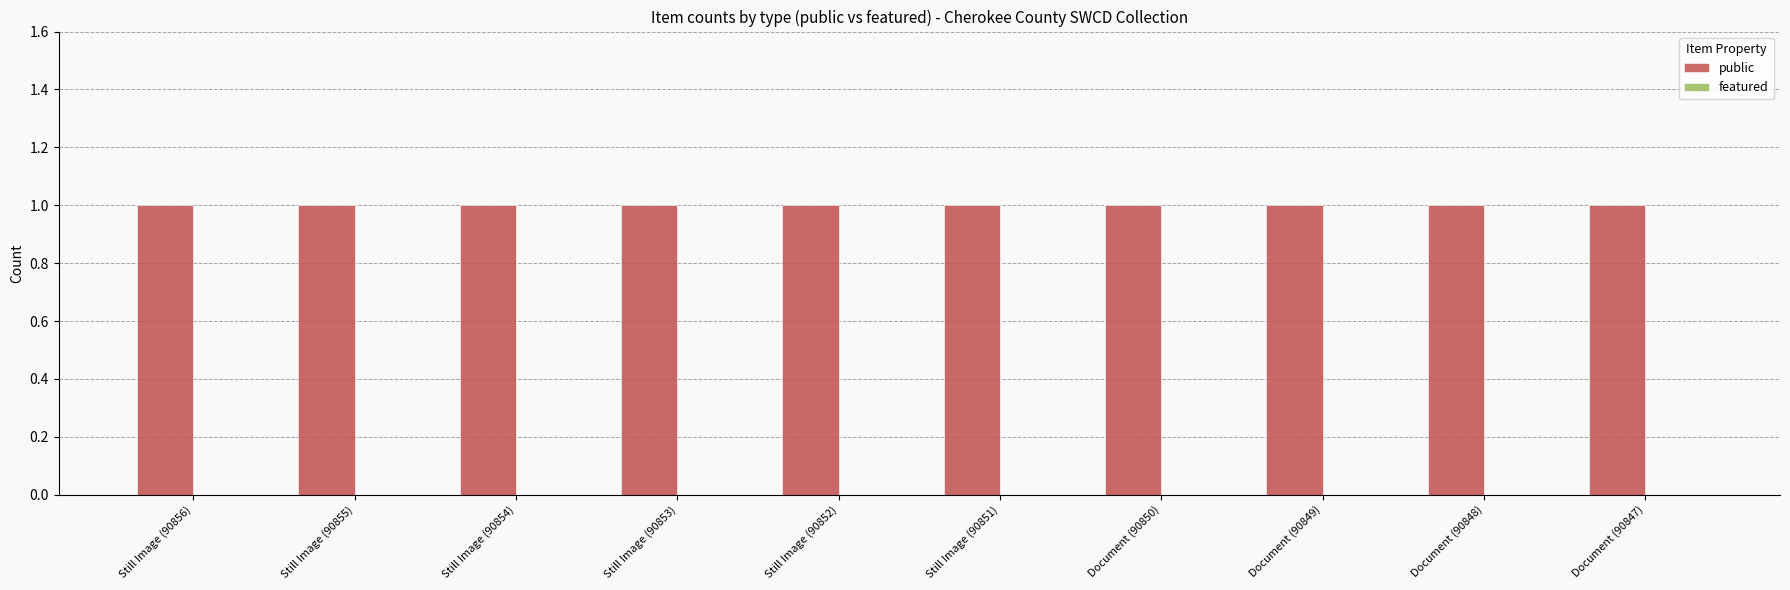

What value does the public series have at Still Image (90855)?

1